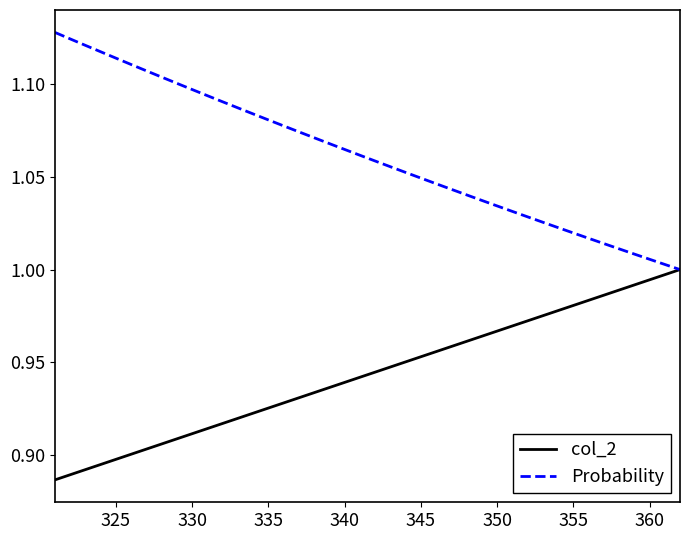

Rank the series by their average value, from lowest to highest.

col_2, Probability